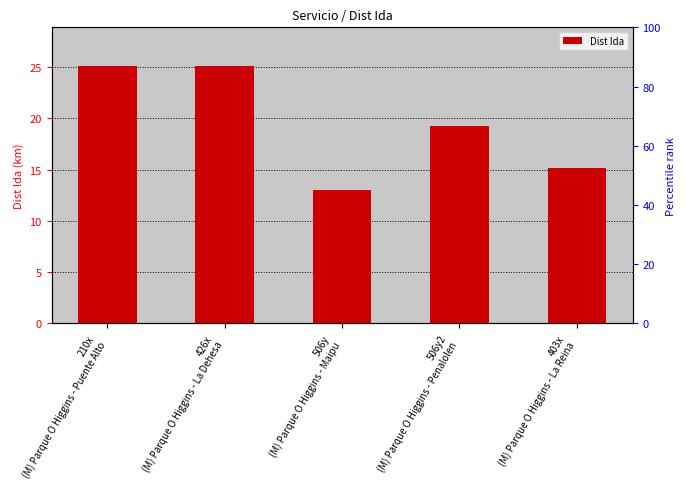

What is the value of the 5th bar from the left?

15.1